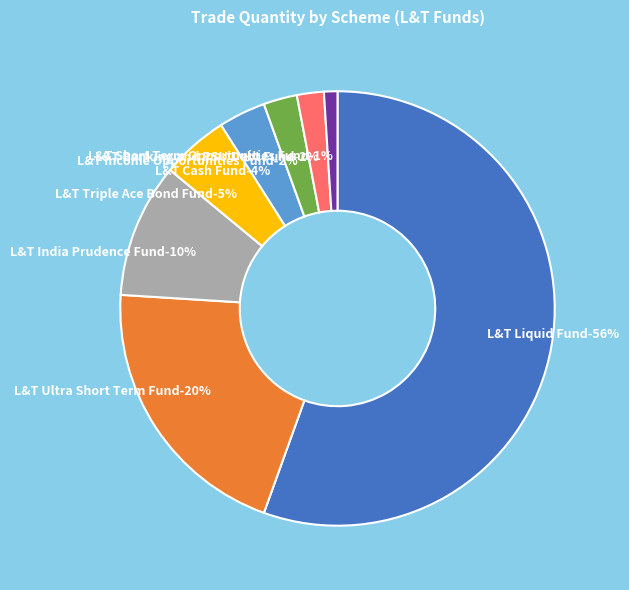

Between L&T Liquid Fund and L&T Liquid Fund, which is larger?

L&T Liquid Fund